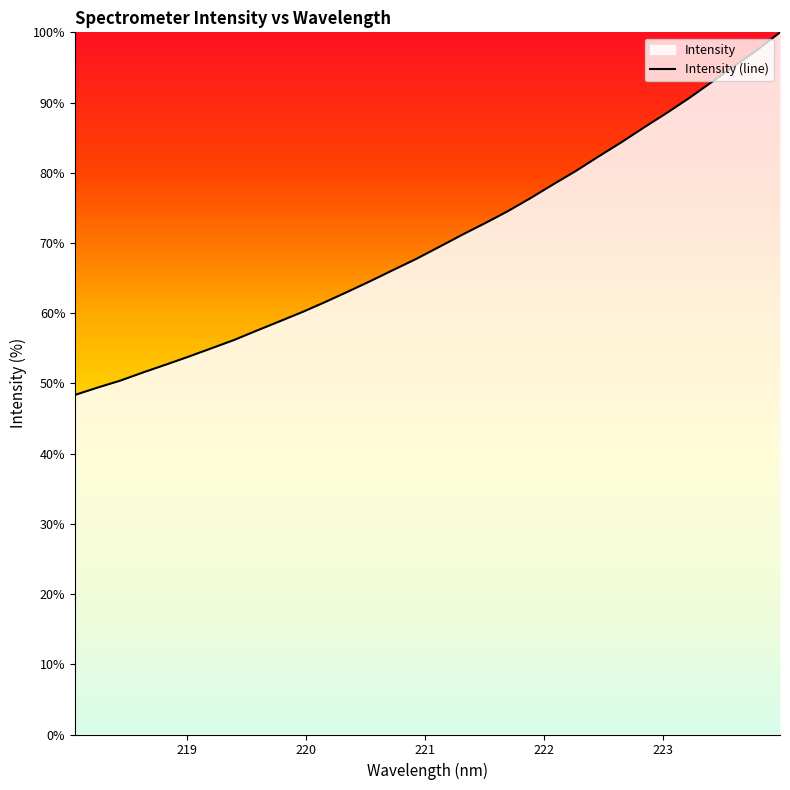

What is the approximate value at 218.0596?

48.4